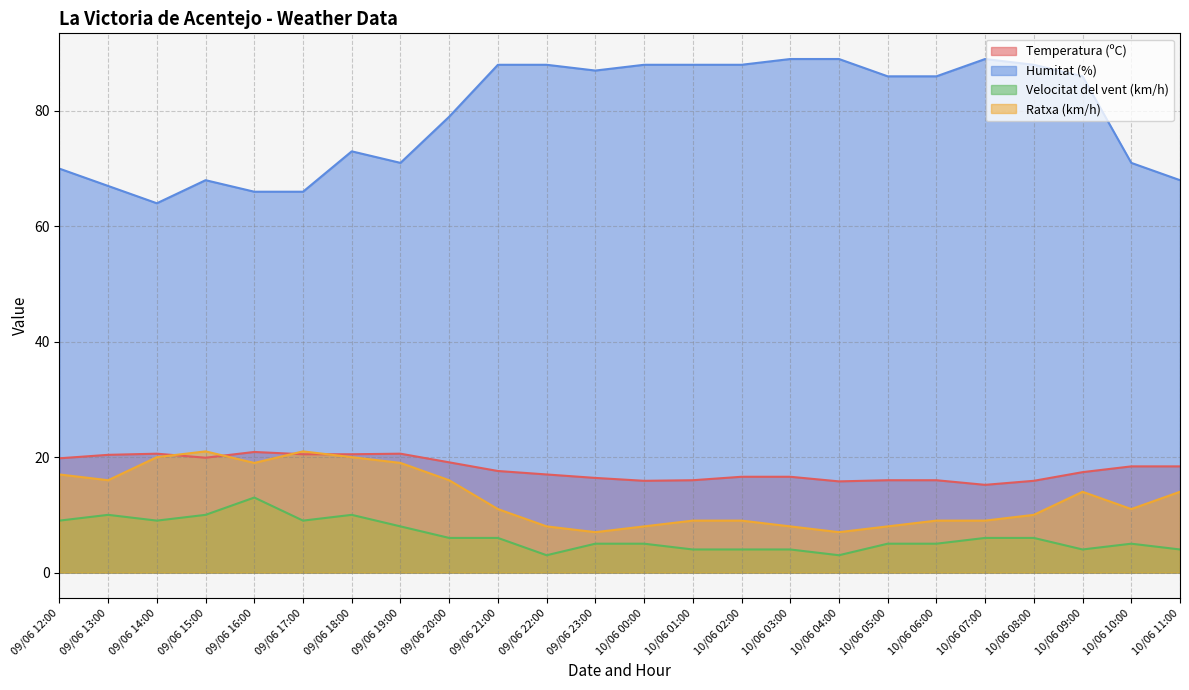

The value of Temperatura (ºC) at 10/06 09:00 is 17.4. True or false?

True